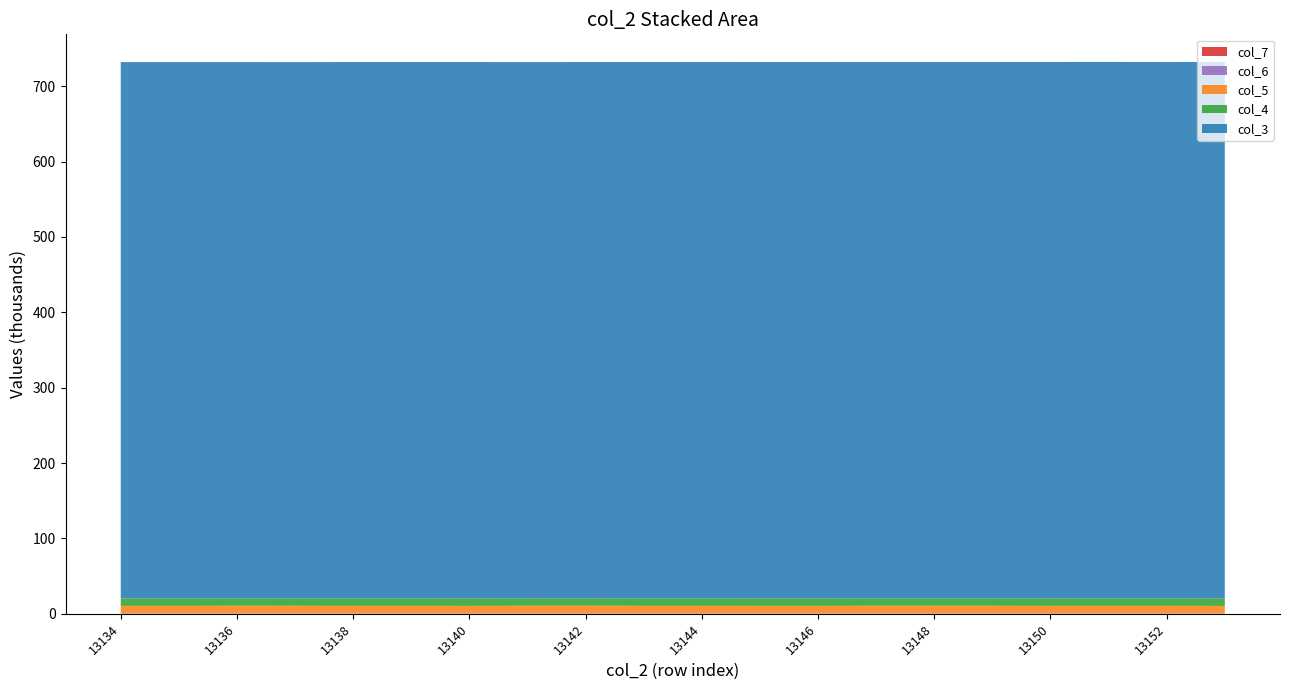

Reading left to right, extract all data points from this chart.

col_3: 13134=711465	13135=711477	13136=711488	13137=711499	13138=711510	13139=711522	13140=711533	13141=711544	13142=711556	13143=711567	13144=711578	13145=711589	13146=711601	13147=711612	13148=711623	13149=711635	13150=711646	13151=711657	13152=711668	13153=711680
col_4: 13134=9968	13135=9871	13136=9759	13137=9725	13138=9939	13139=9883	13140=10015	13141=9662	13142=9686	13143=9819	13144=9915	13145=9945	13146=9956	13147=9752	13148=9790	13149=9793	13150=9978	13151=9888	13152=9812	13153=10041
col_5: 13134=9901	13135=9988	13136=10072	13137=10031	13138=9987	13139=10016	13140=9834	13141=10085	13142=10148	13143=9962	13144=9970	13145=9917	13146=9909	13147=10109	13148=10066	13149=10038	13150=9877	13151=9998	13152=10004	13153=9807
col_6: 13134=559	13135=535	13136=573	13137=575	13138=538	13139=555	13140=574	13141=588	13142=563	13143=602	13144=585	13145=530	13146=541	13147=574	13148=575	13149=590	13150=568	13151=574	13152=565	13153=575
col_7: 13134=14	13135=10	13136=12	13137=14	13138=11	13139=10	13140=18	13141=8	13142=16	13143=7	13144=11	13145=16	13146=4	13147=7	13148=9	13149=6	13150=21	13151=6	13152=9	13153=7